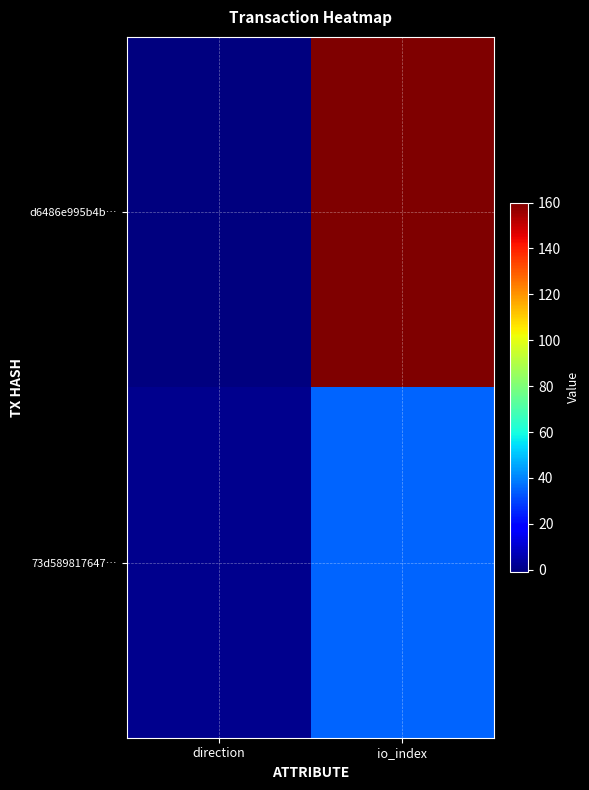

Which label corresponds to the largest value in the chart?

io_index